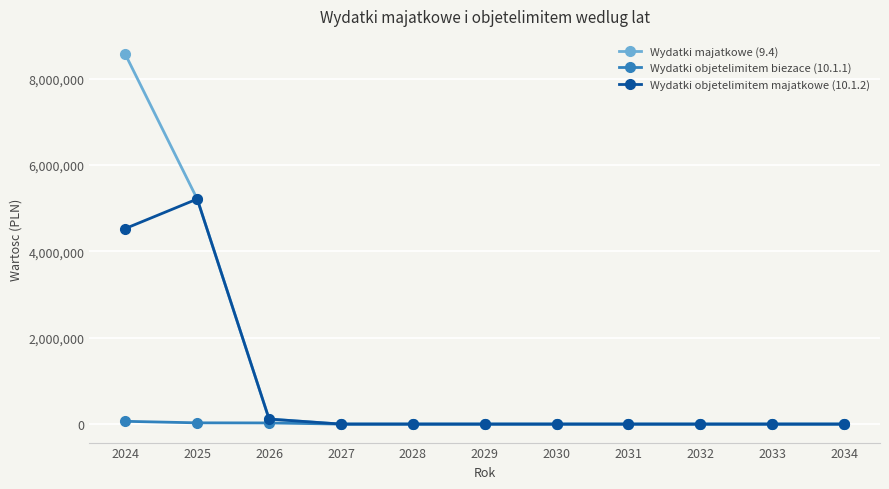

What are all the series names shown in the legend?

Wydatki majatkowe (9.4), Wydatki objetelimitem biezace (10.1.1), Wydatki objetelimitem majatkowe (10.1.2)